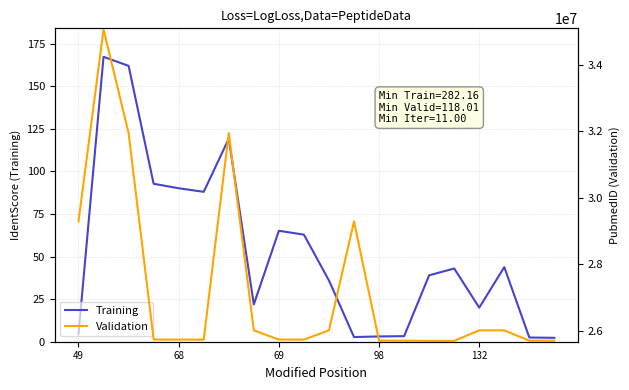

True or false: Validation and Training cross at least once.

False